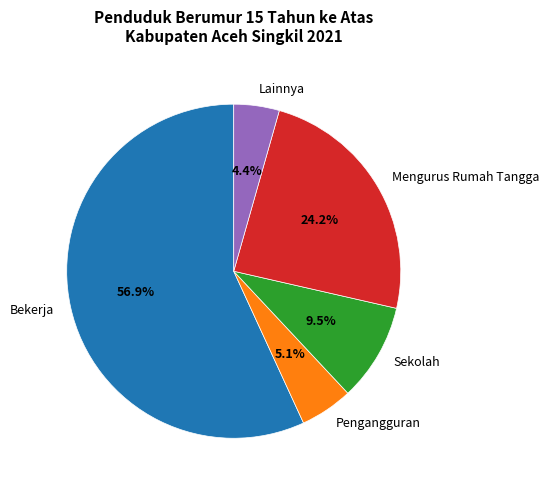

Is it true that Bekerja is 70% of the pie?

False